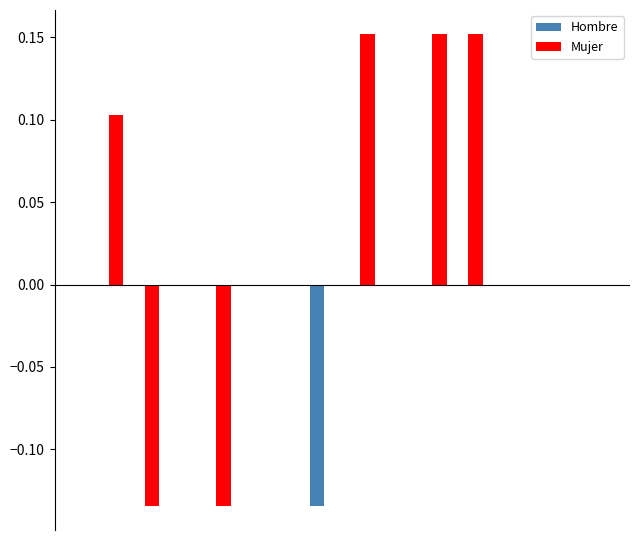

Which series has the largest total across all categories?

Mujer